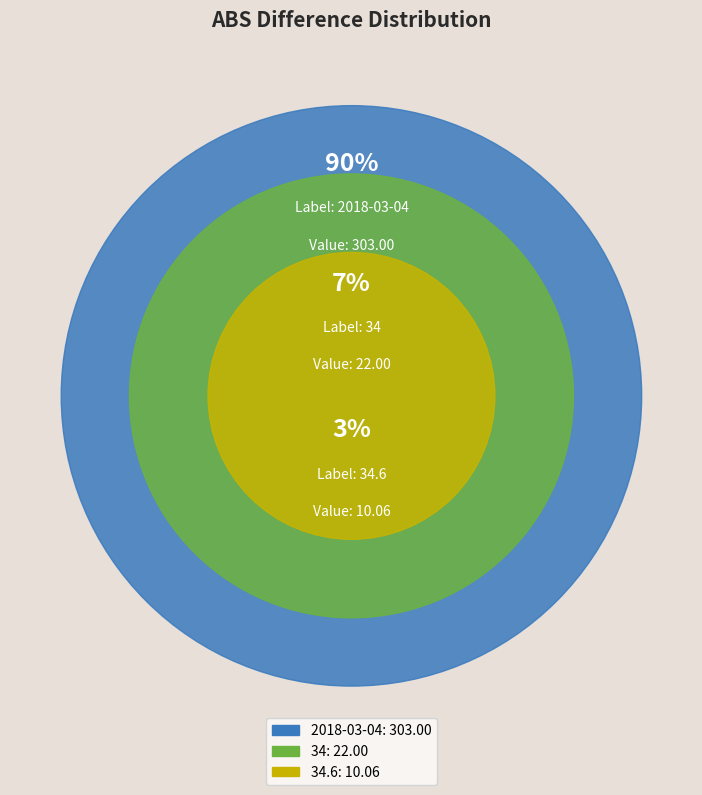

To the nearest percent, what is the difference between the largest and smallest slice percentages?

87%